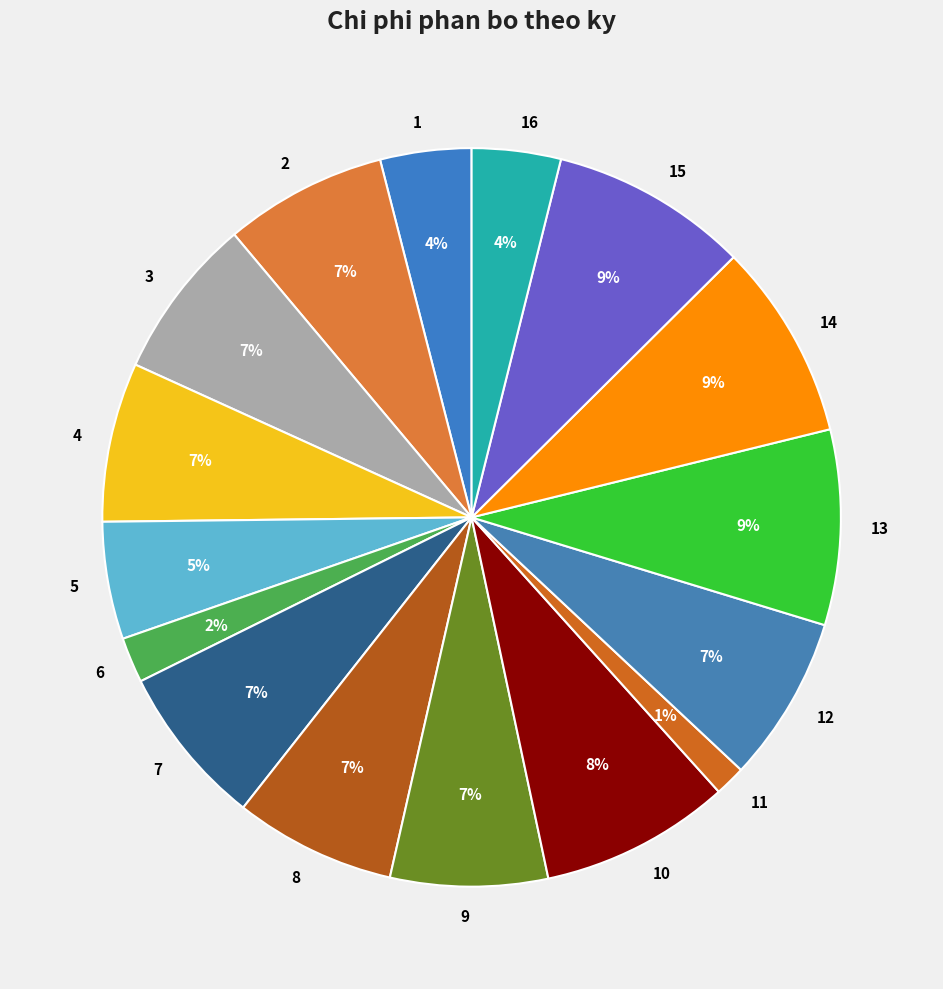

To the nearest percent, what percentage of the pie is 10?

8%